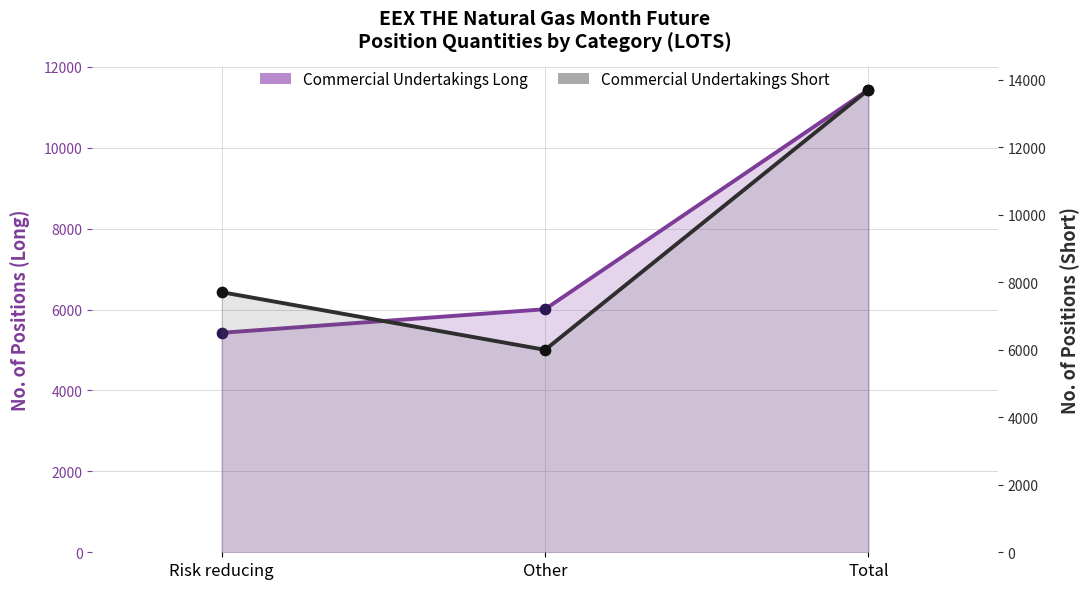

Which series contains the highest Y value?

Commercial Undertakings Short